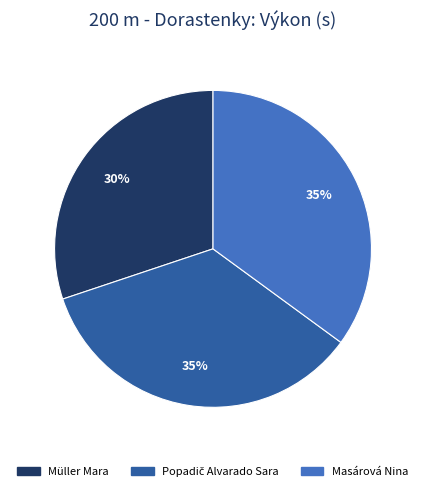

Approximately how many times larger is the value at Müller Mara compared to Masárová Nina?

0.9